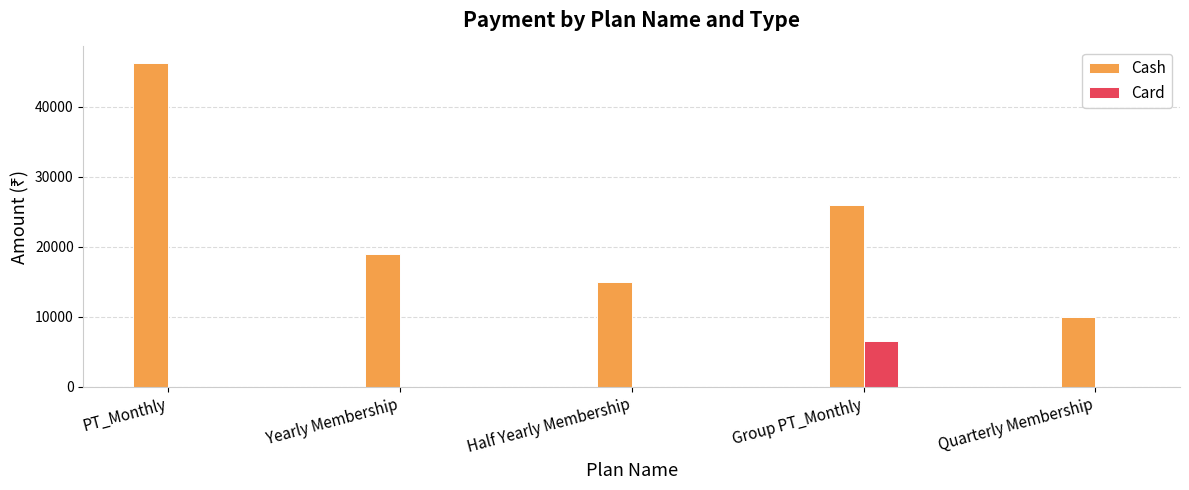

Between Half Yearly Membership and Group PT_Monthly, which series saw the biggest shift?

Cash